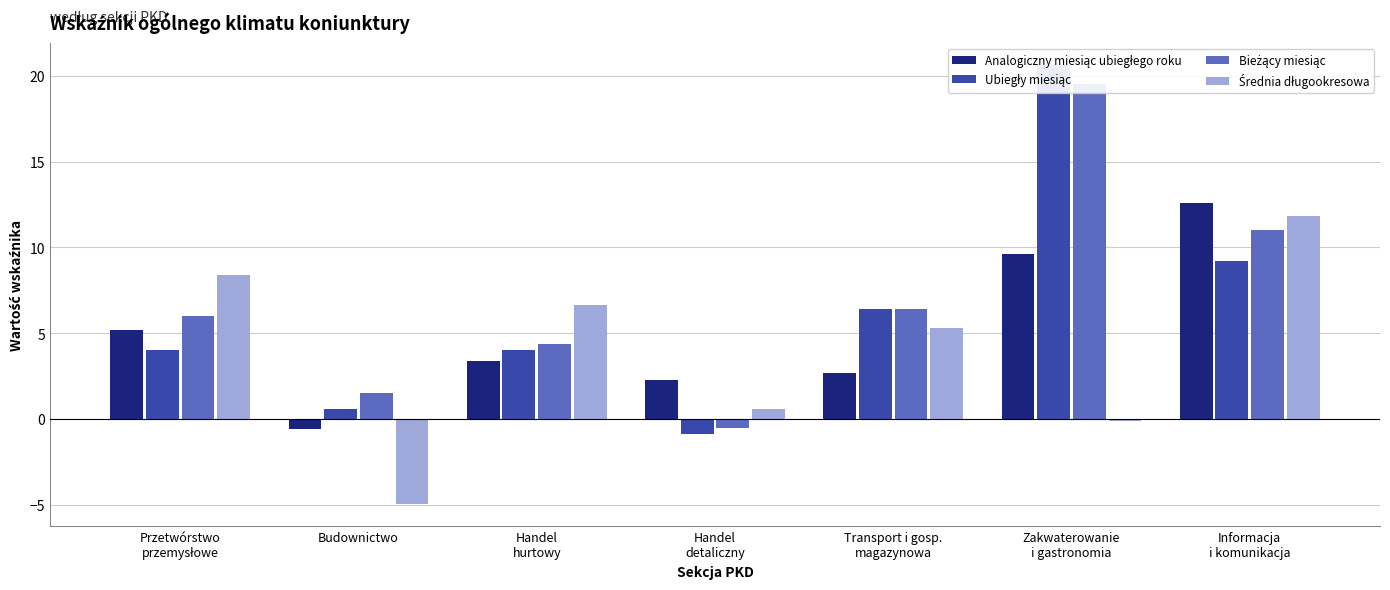

Does the chart contain any negative values?

Yes